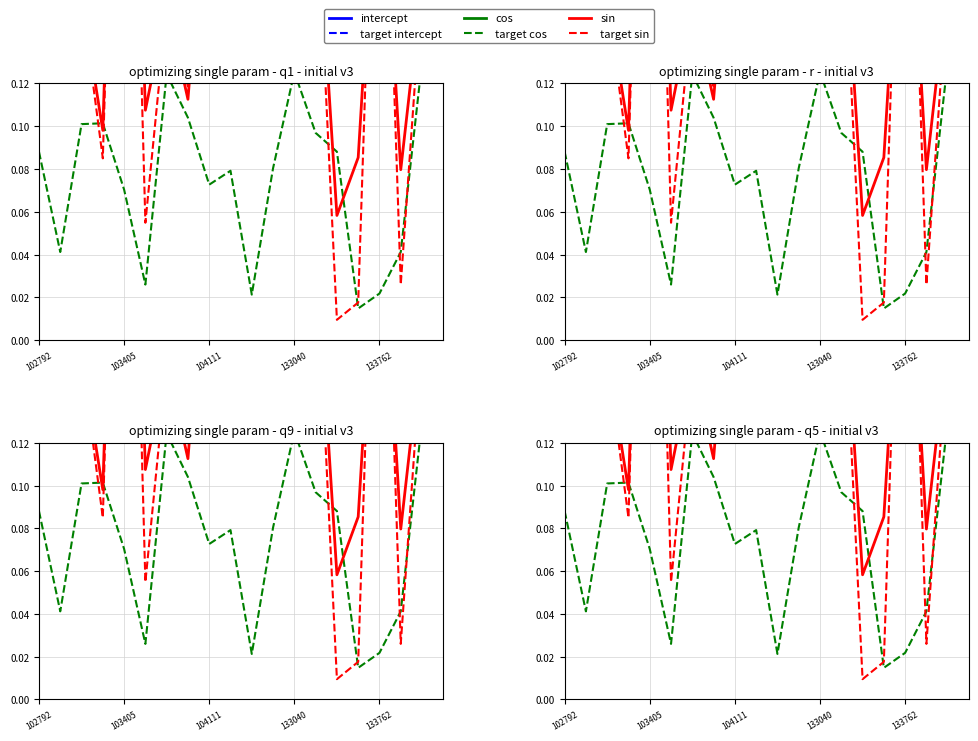

Where is sin nearest to the value 0?

14